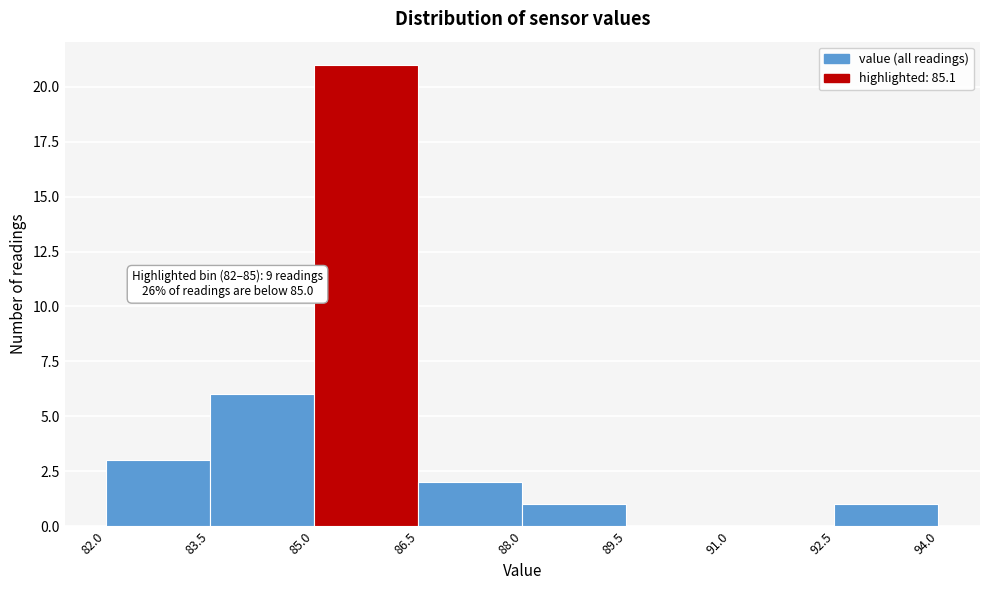

Which range on the x-axis has the tallest bar?

85.0 to 86.5